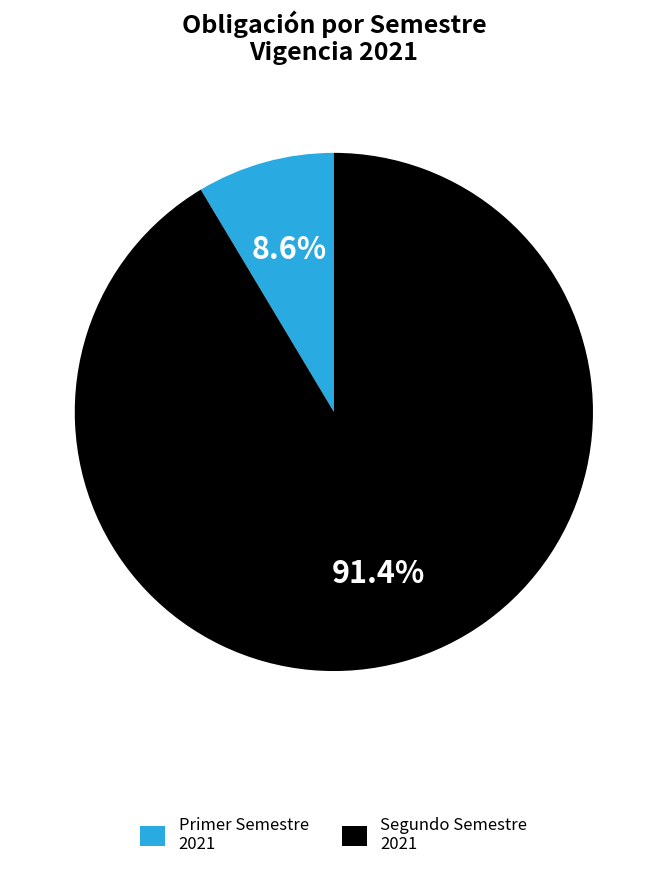

Which has a higher value, Primer Semestre 2021 or Segundo Semestre 2021?

Segundo Semestre 2021